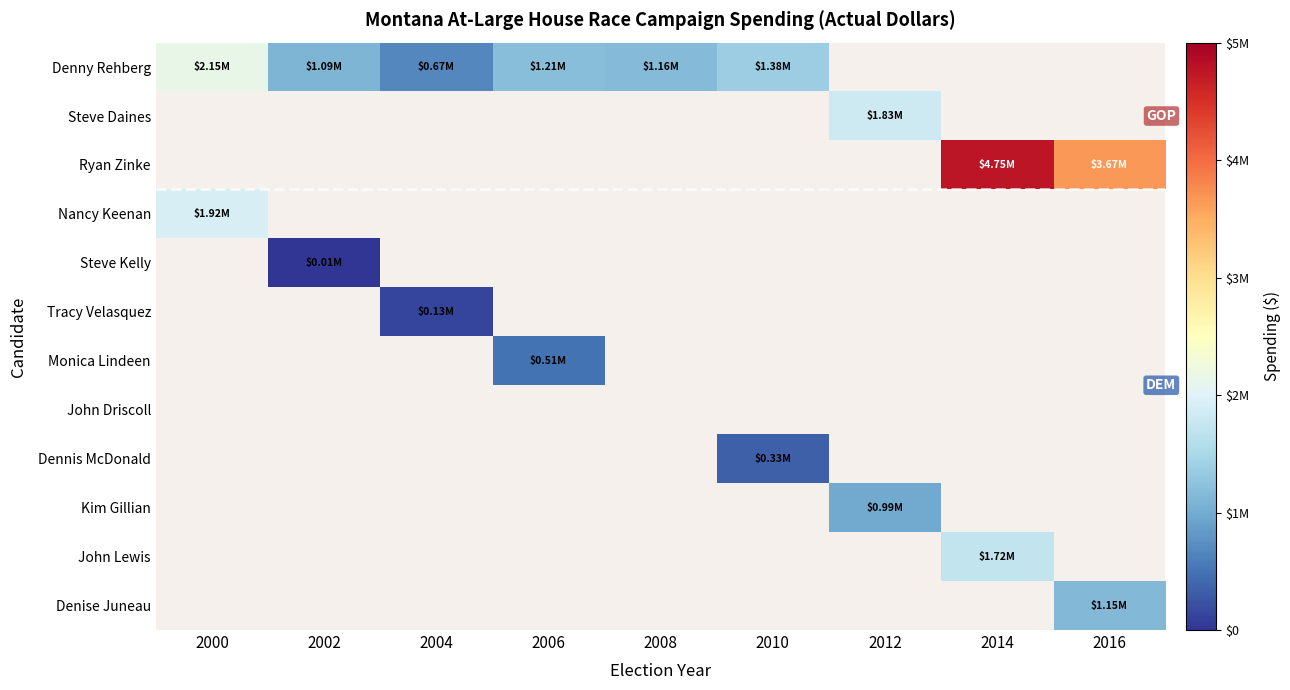

Which category has the lowest value across all series?

2002